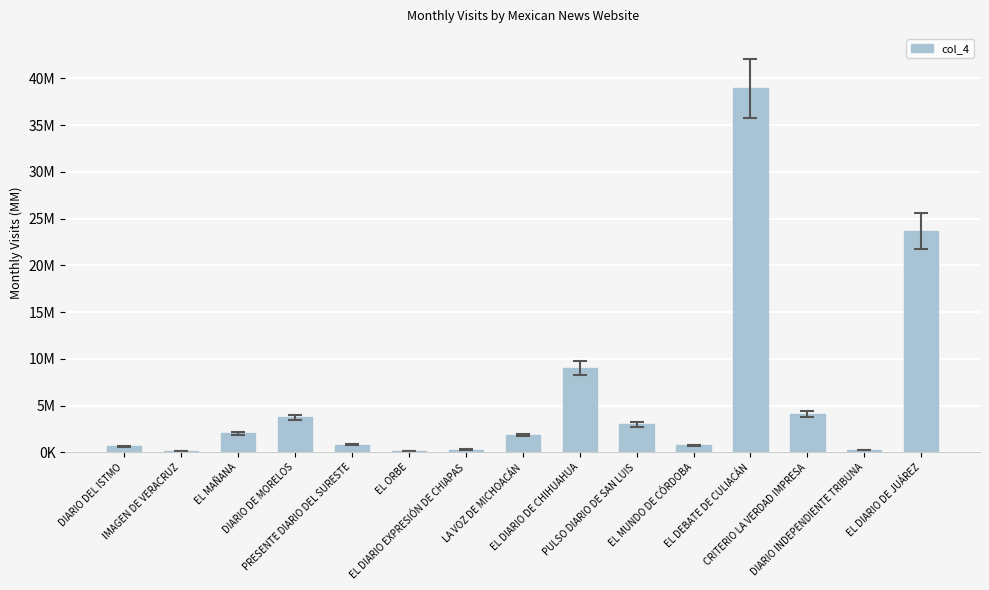

Is it true that the value at PRESENTE DIARIO DEL SURESTE is 818303?

True